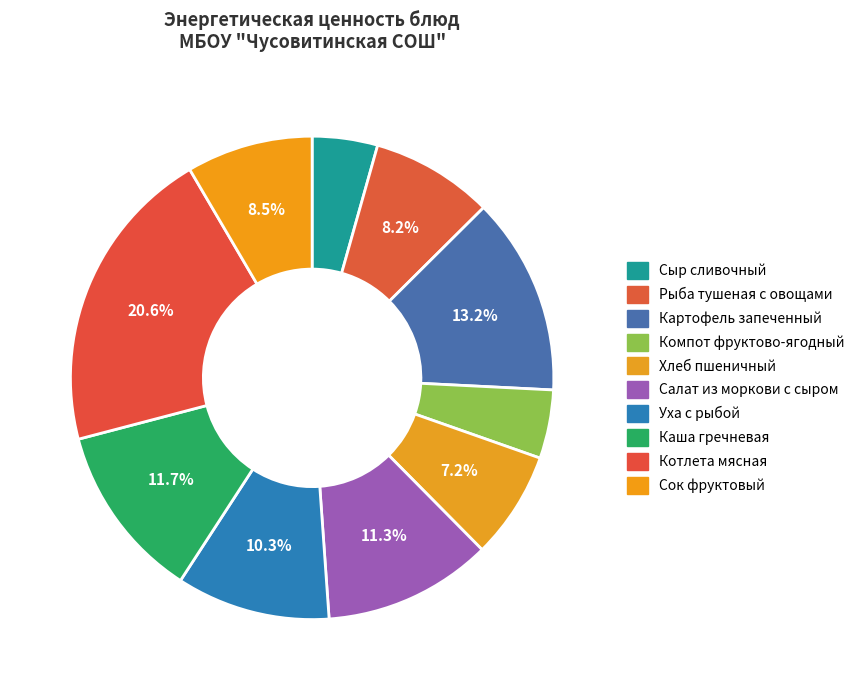

Is it true that Компот фруктово-ягодный is 1% of the pie?

False